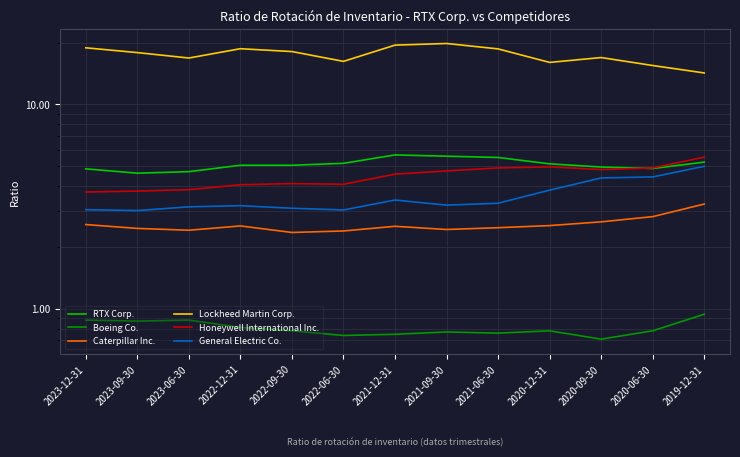

Which series changed the most between 2021-12-31 and 2021-06-30?

Lockheed Martin Corp.